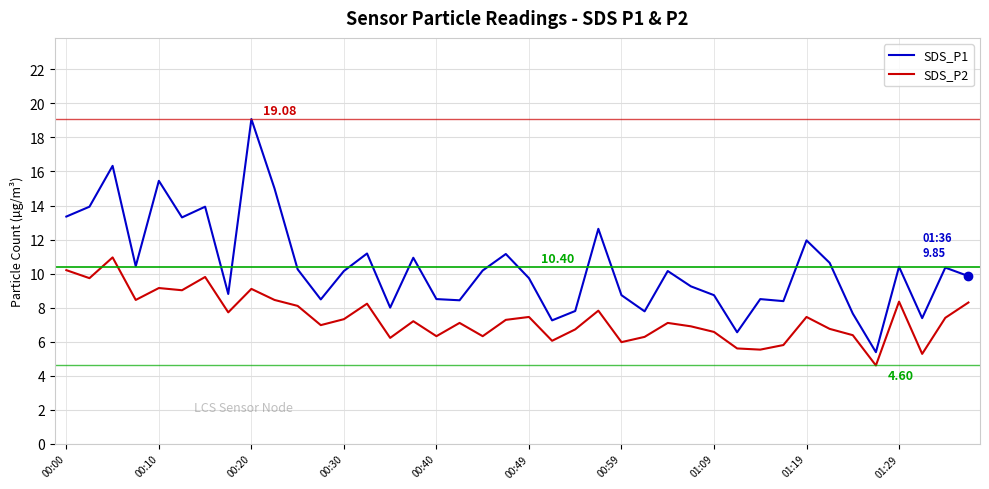

True or false: SDS_P1 and SDS_P2 intersect in this chart.

False